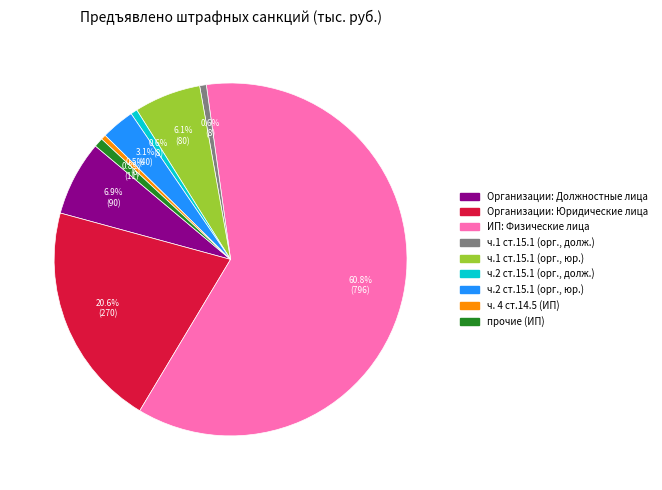

How many segments does this pie chart have?

9